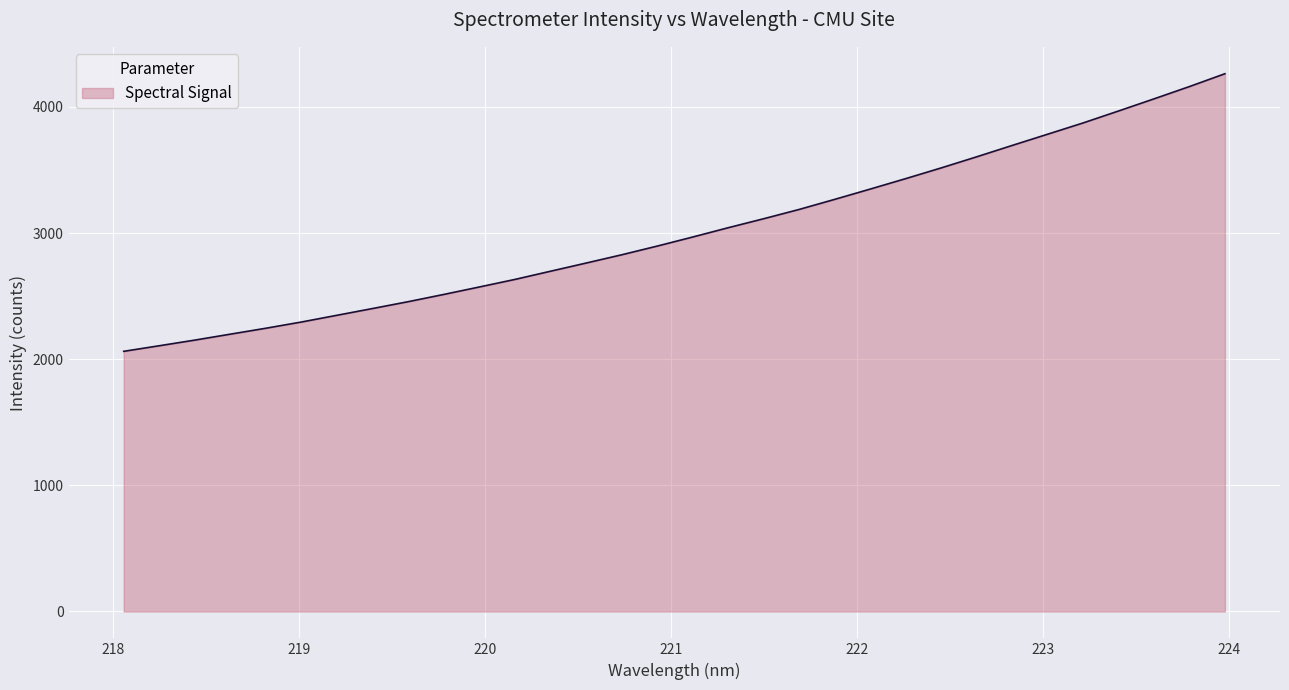

What is the minimum value shown in the chart?

2062.5